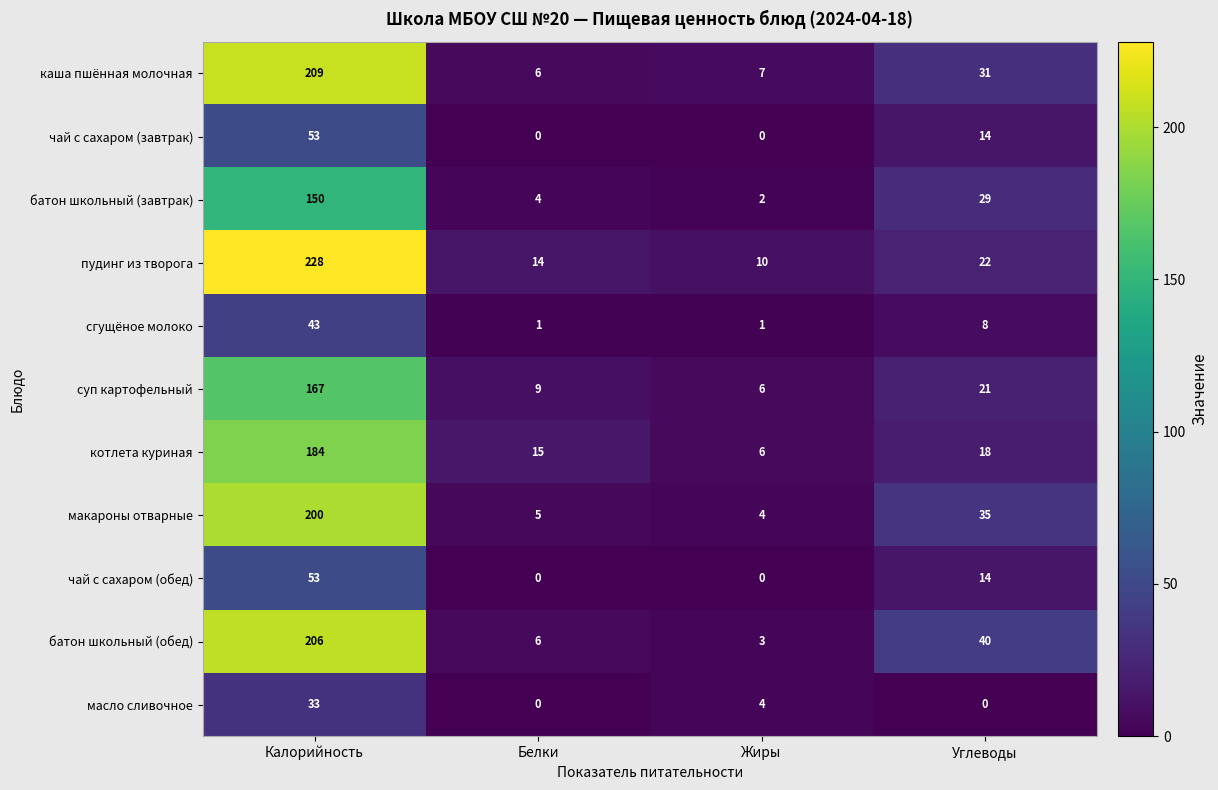

What is the total value across all series at Углеводы?

232